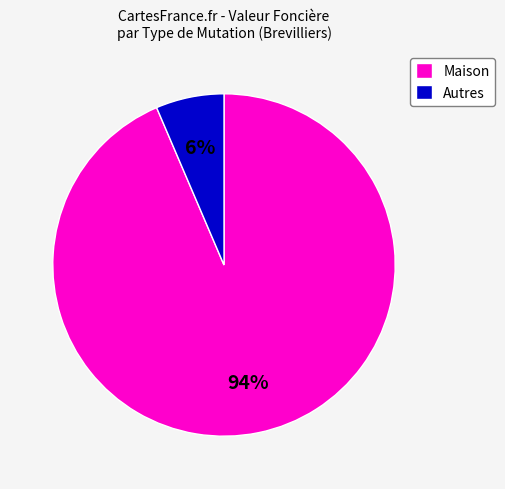

The Autres slice represents 1% of the pie. True or false?

False